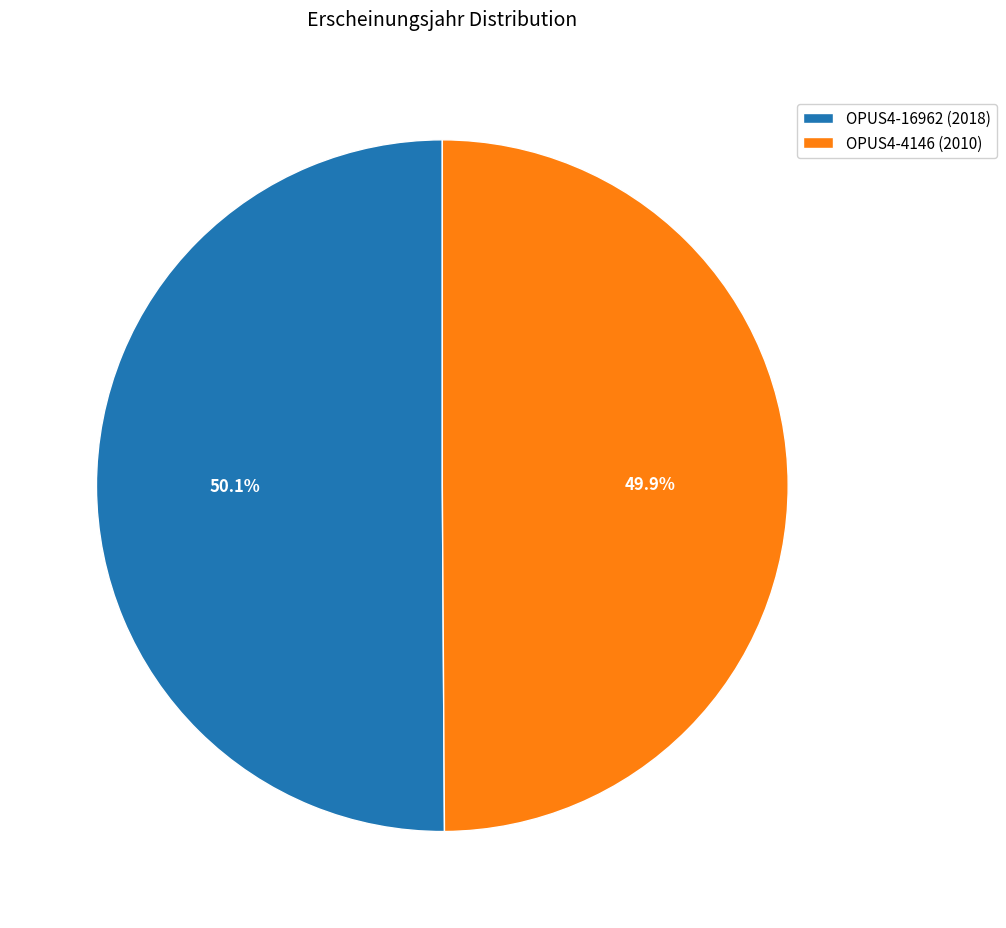

What is the total percentage of OPUS4-16962 (2018) and OPUS4-4146 (2010)?

100.0%